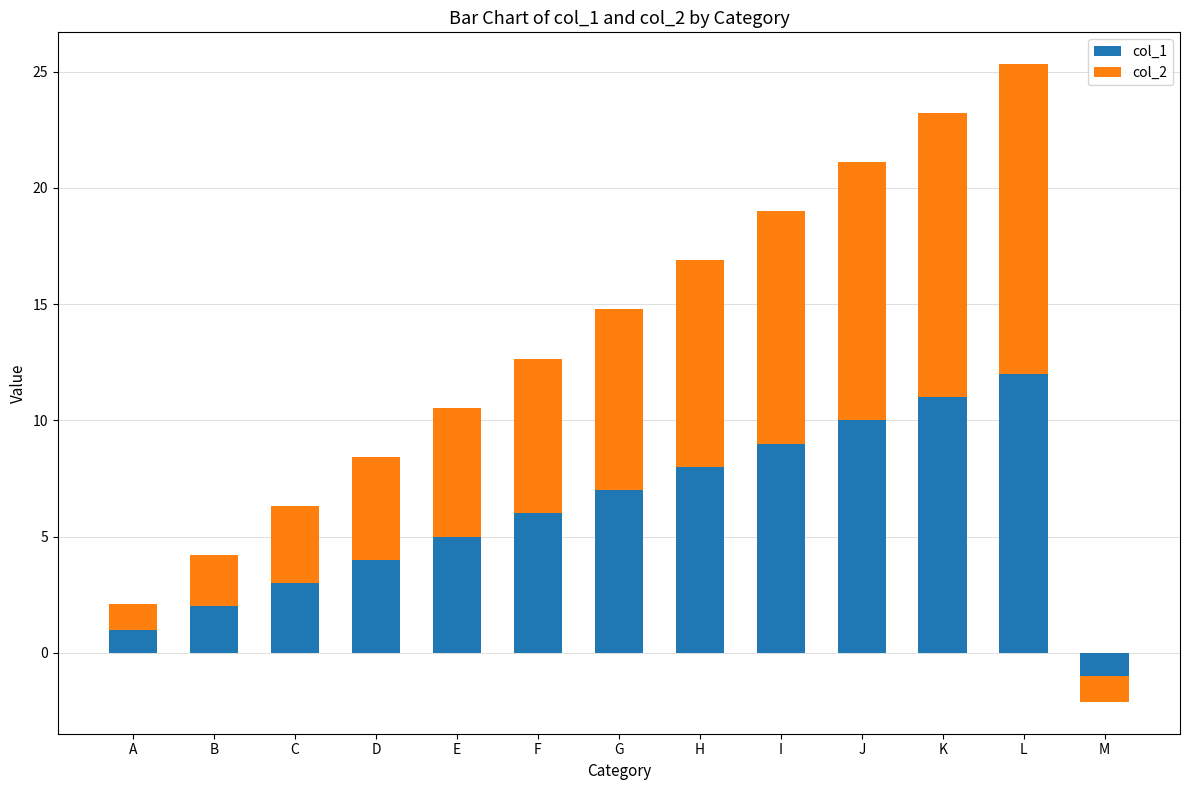

How many distinct data groups are displayed?

2